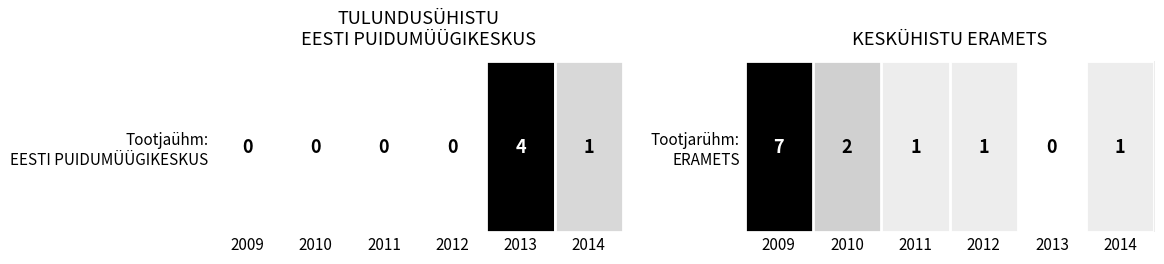

Where does the data first go above 1?

2009